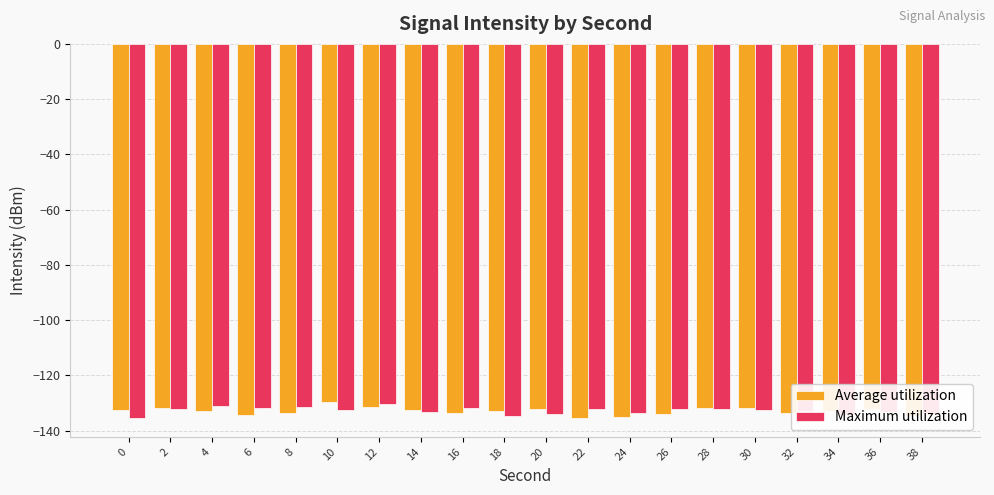

At 8, list the series in order from largest to smallest.

Maximum utilization, Average utilization